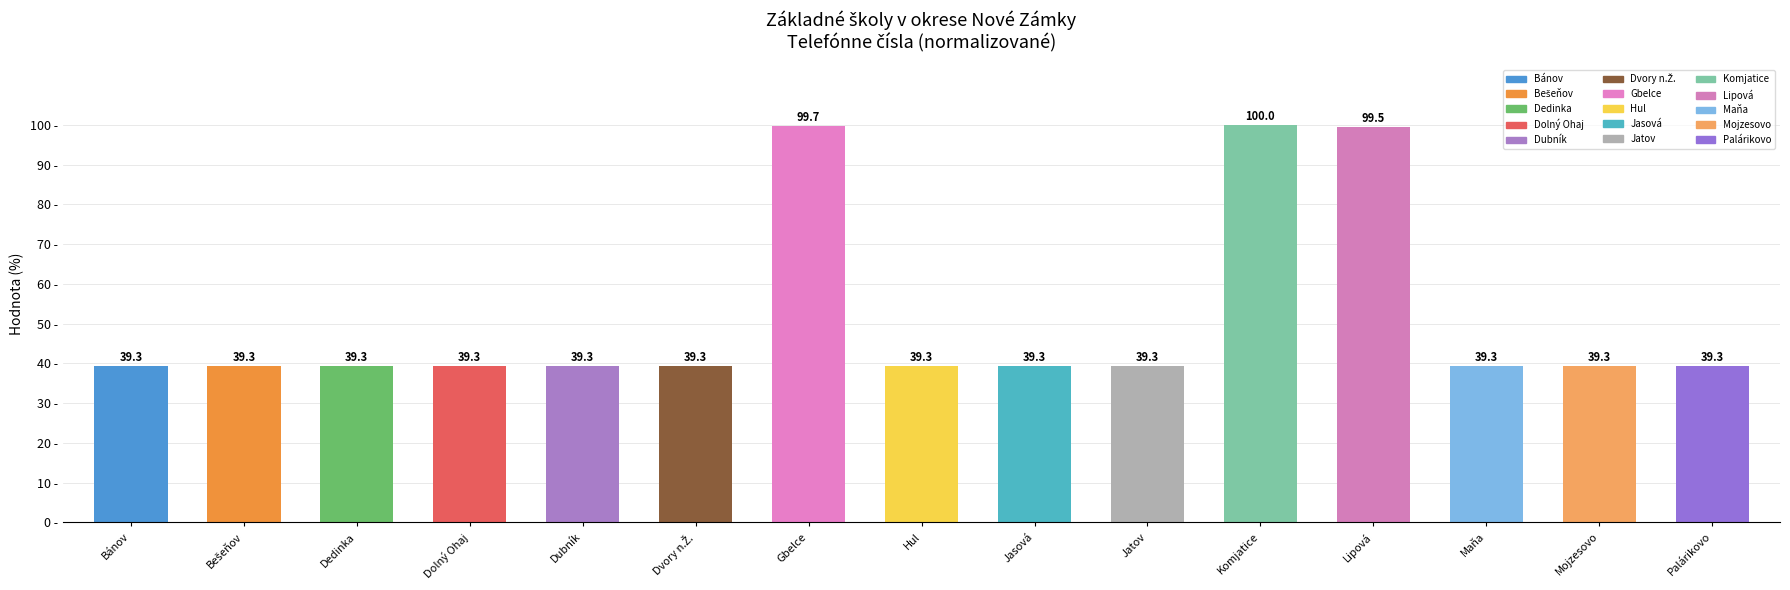

Reading left to right, what are all the values shown in this chart?

39.3	39.3	39.3	39.3	39.3	39.3	99.7	39.3	39.3	39.3	100.0	99.5	39.3	39.3	39.3